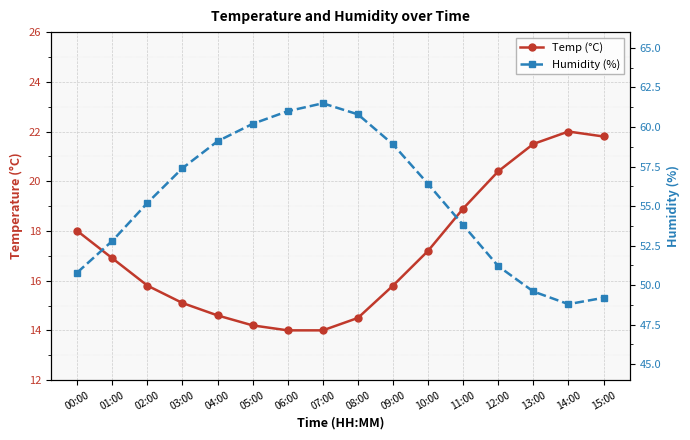

Between 10:00 and 12:00, which series saw the biggest shift?

Humidity (%)